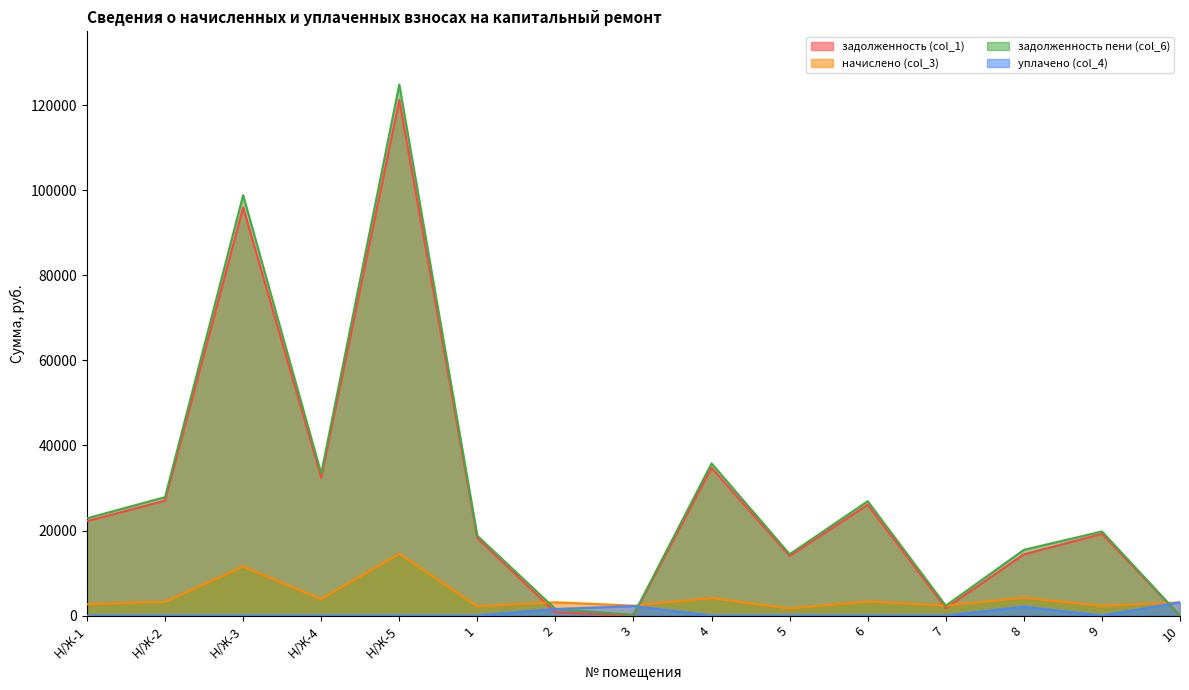

What is the maximum value shown in the chart?

124876.3